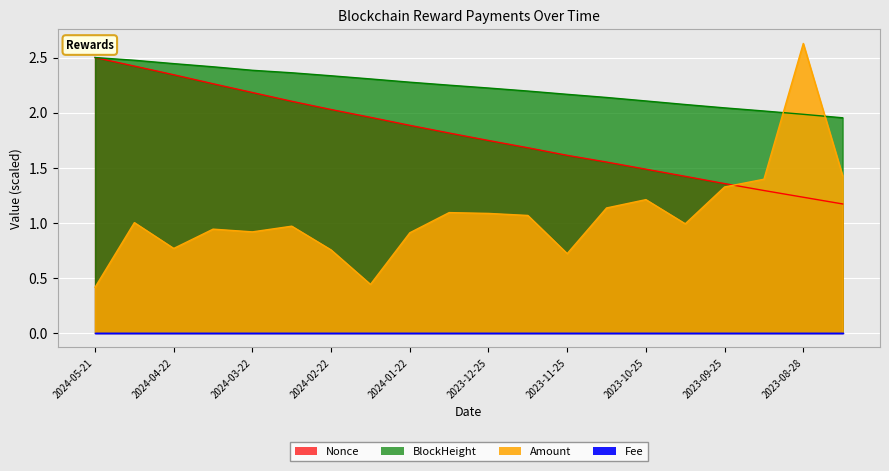

Is it true that Amount equals 1.0 at 2024-05-08?

True